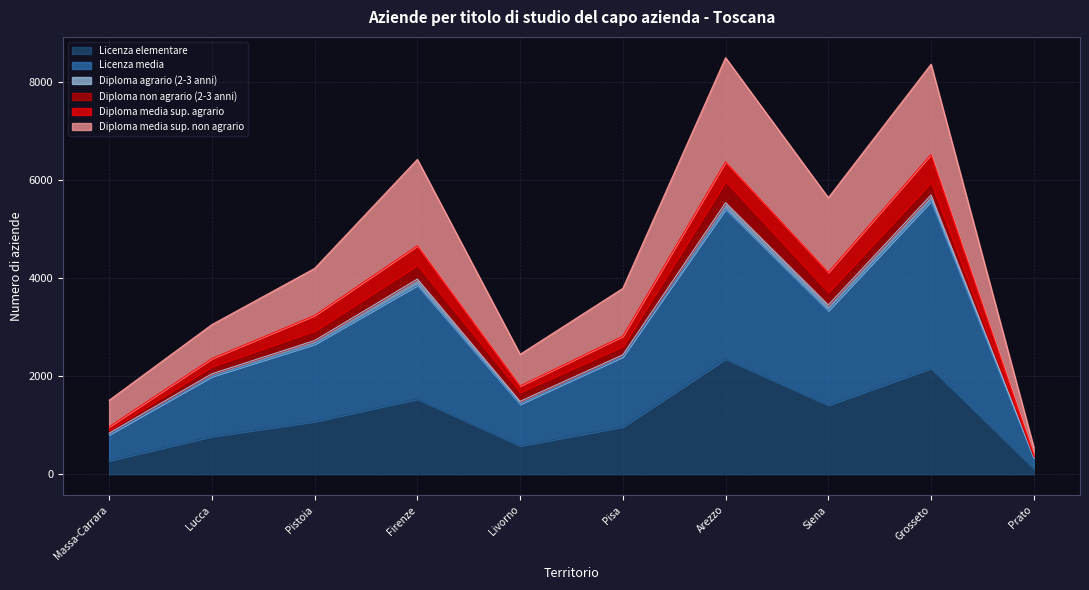

What is the highest value of the Licenza elementare series?

2353